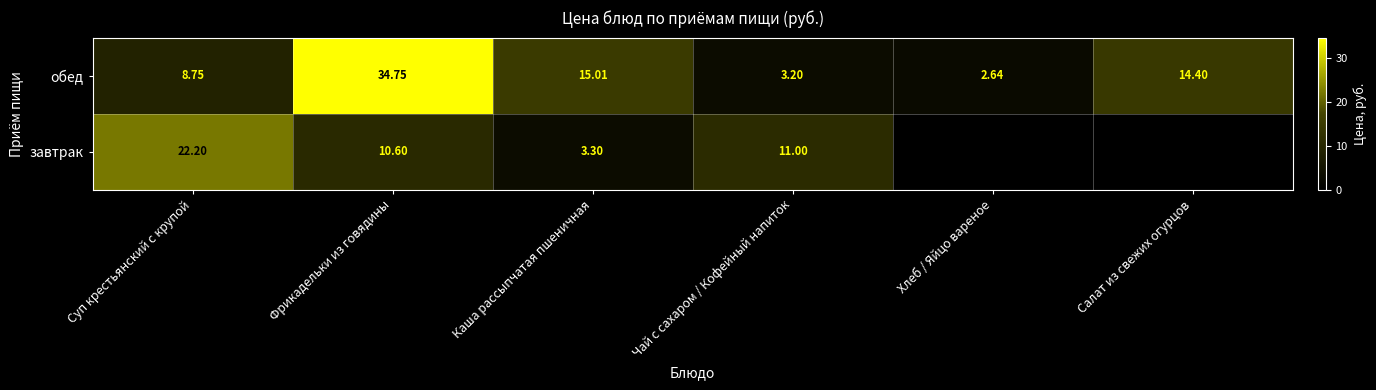

At which label does обед first exceed 14?

Фрикадельки из говядины